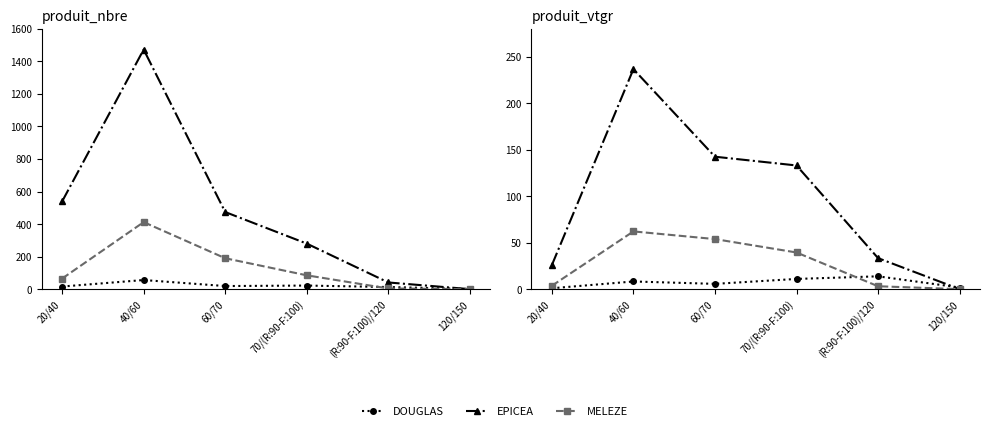

List the labels in order of MELEZE value, largest first.

40/60, 60/70, 70/(R:90-F:100), 20/40, (R:90-F:100)/120, 120/150